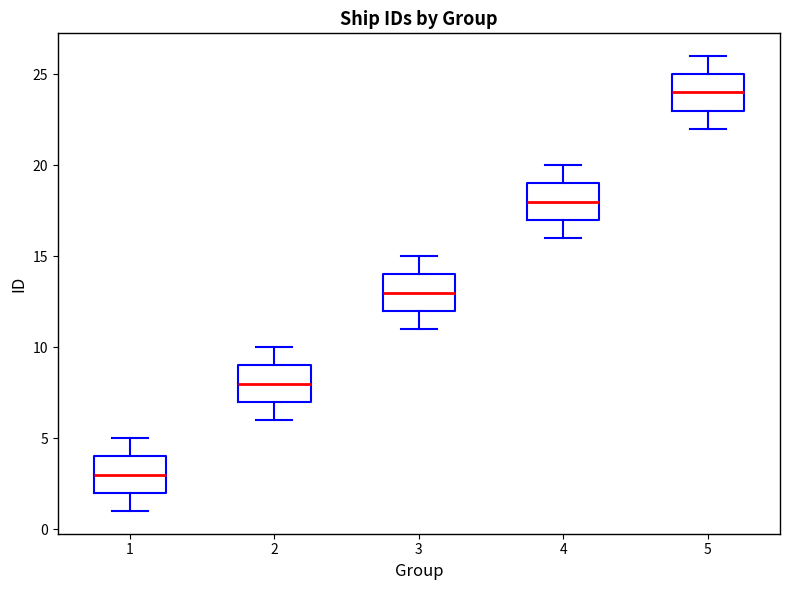

Where does the median line of the box at x = 1 sit on the y-axis? The values are not printed on the chart, so give them approximately, as read against the axis.

3